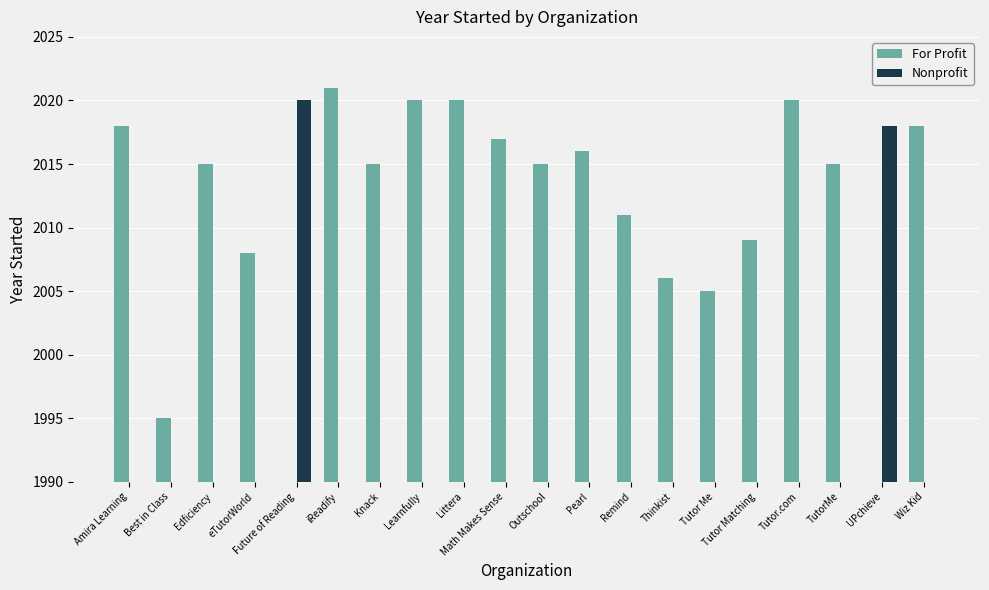

Which series changed the most between Future of Reading and Outschool?

Nonprofit